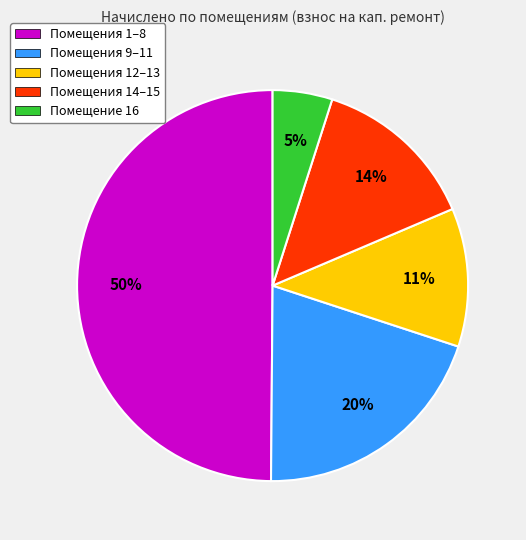

To the nearest percent, what portion does Помещения 12–13 represent?

11%